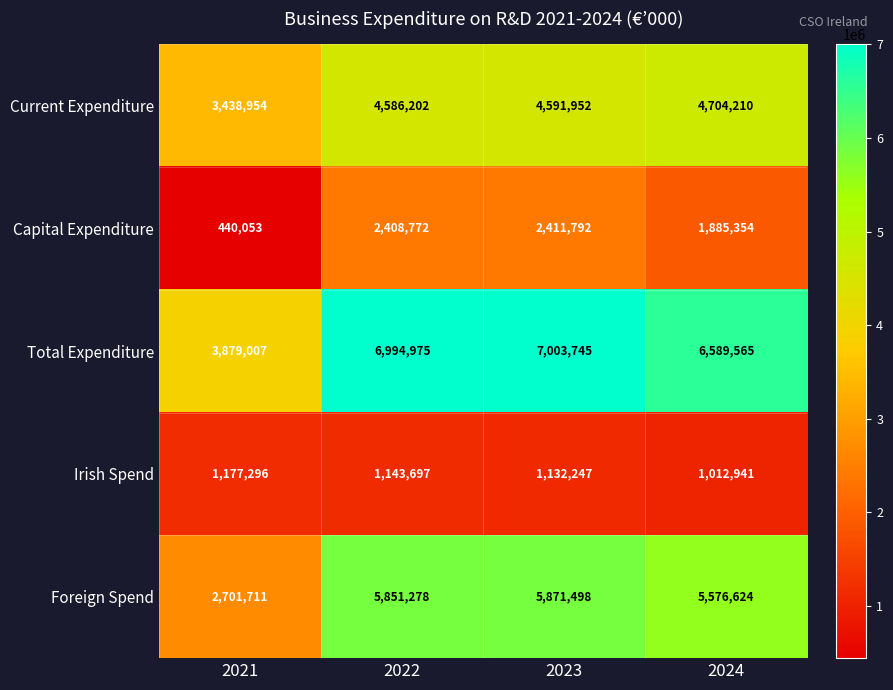

Rank the categories by Current Expenditure value from lowest to highest.

2021, 2022, 2023, 2024